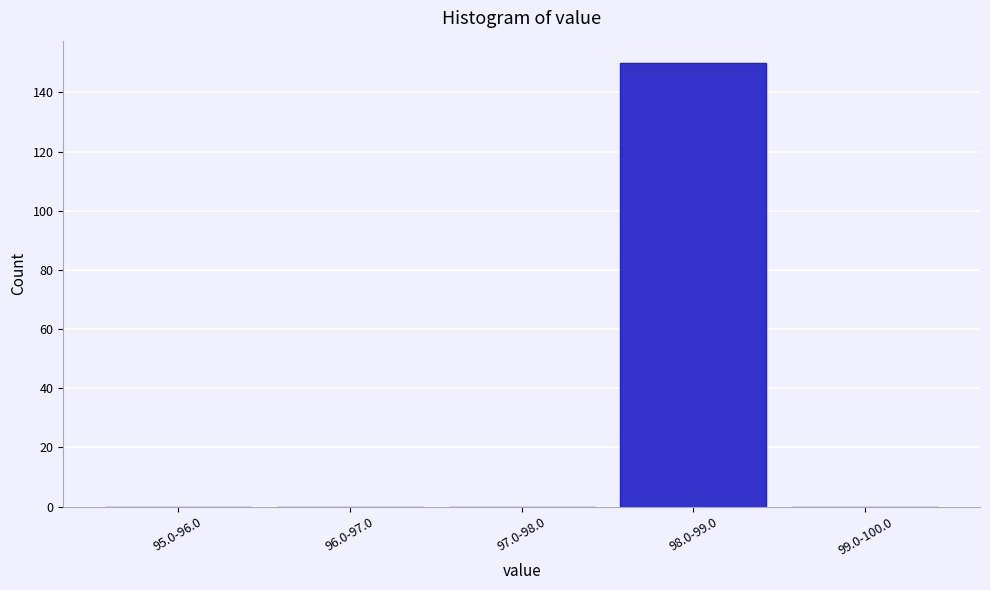

Reading right to left, transcribe all the data shown in this chart.

99.0-100.0=0	98.0-99.0=150	97.0-98.0=0	96.0-97.0=0	95.0-96.0=0